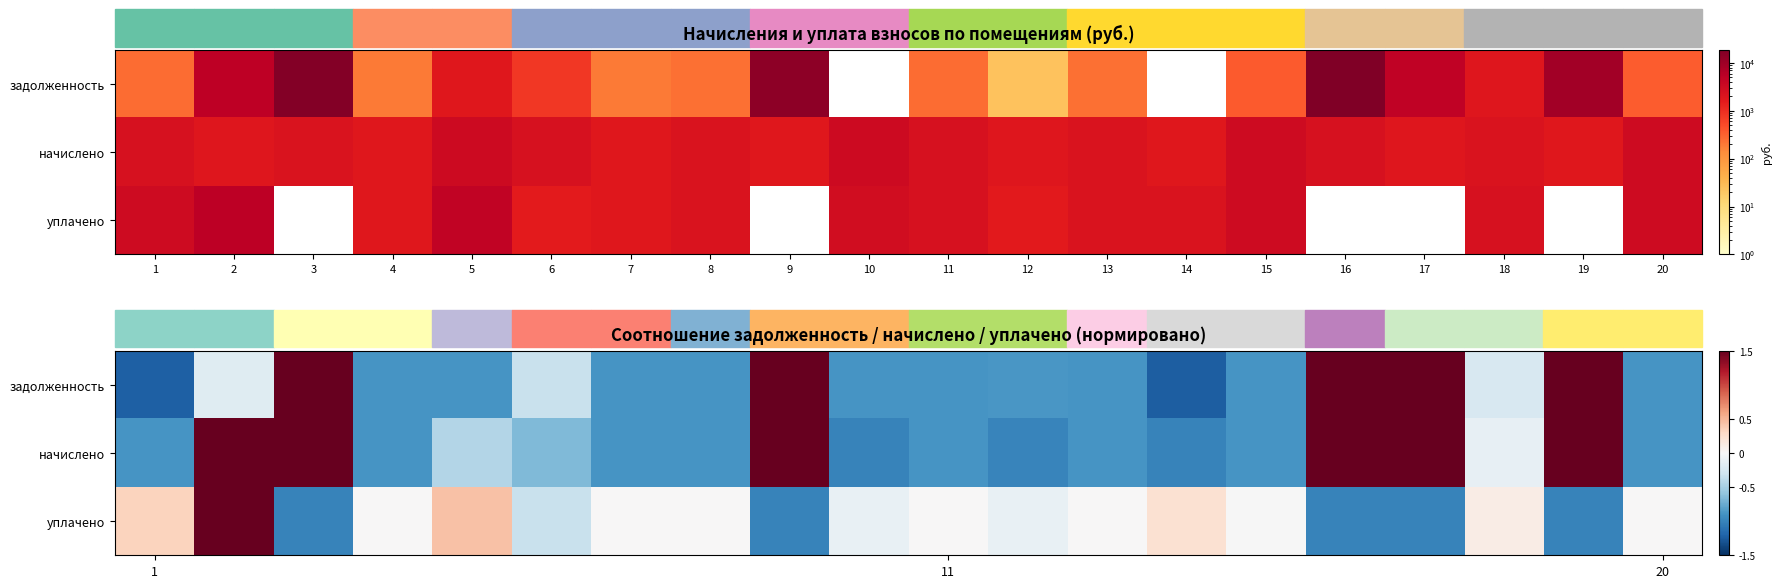

How many positive values does the задолженность series have?

5